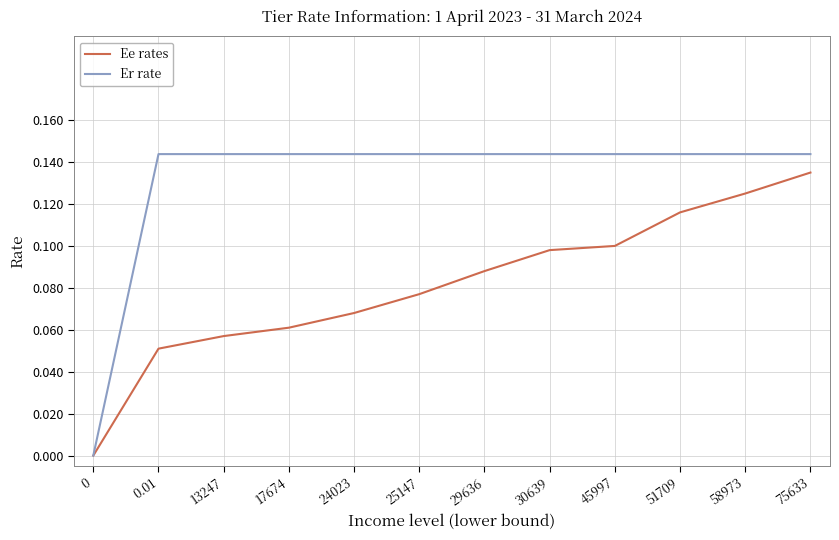

Does the chart have visible grid lines?

Yes